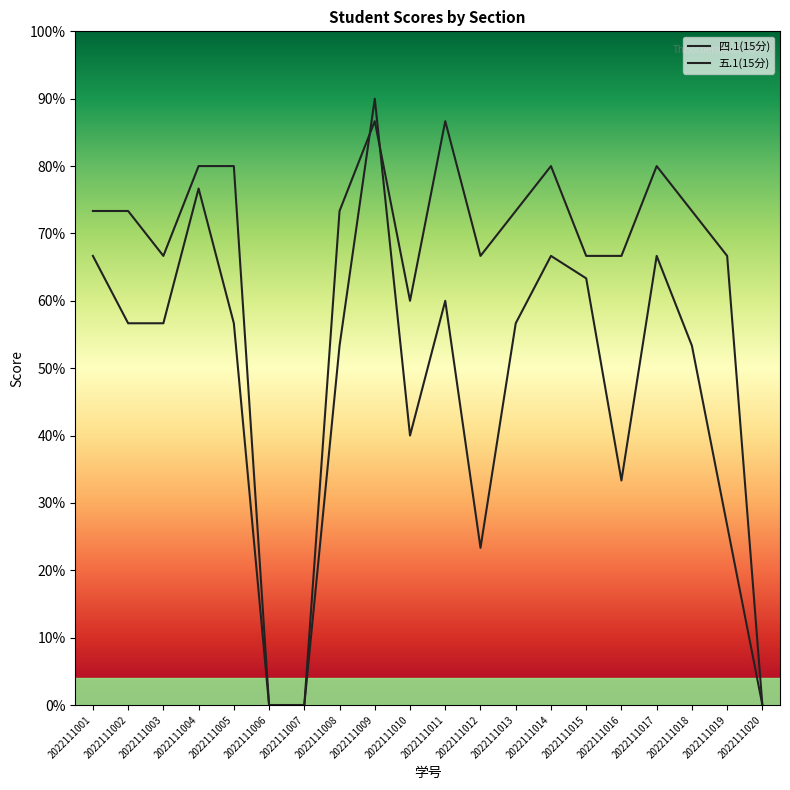

How many interior local peaks does the 四.1(15分) series have?

5